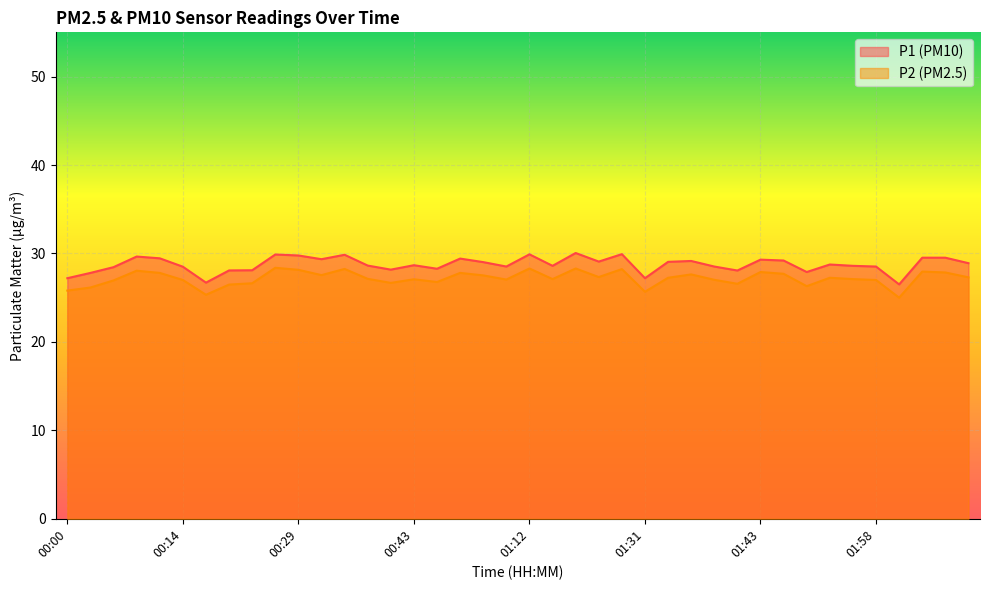

Which category has the lowest value in the P1 series?

02:07